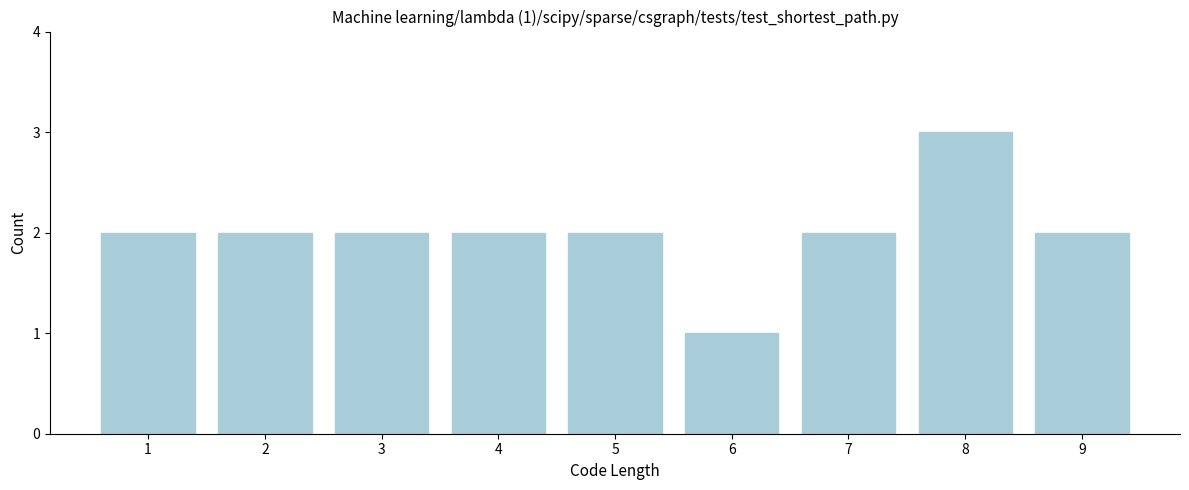

Reading left to right, extract all data points from this chart.

1=2	2=2	3=2	4=2	5=2	6=1	7=2	8=3	9=2